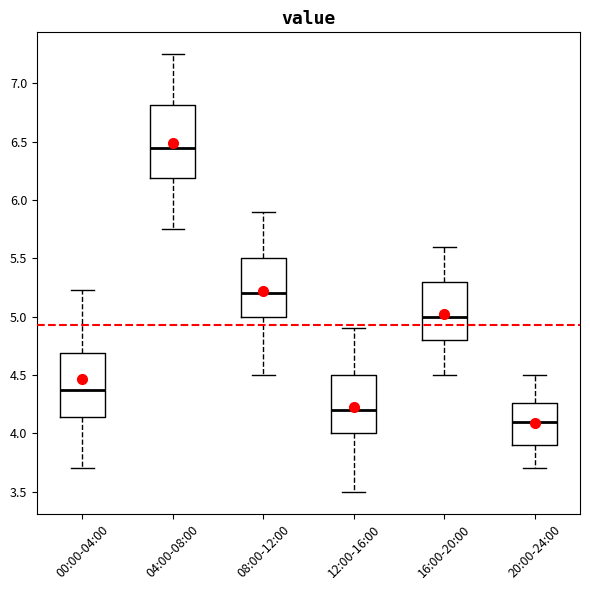

Reading left to right, read every box against the y-axis: the position of its median line, the range the box covers, and the ends of its whiskers. The values are not printed on the chart, so give them approximately, as read against the axis.

00:00-04:00: median 4.40, box 4.15 to 4.70, whiskers 3.70 to 5.25
04:00-08:00: median 6.45, box 6.20 to 6.80, whiskers 5.75 to 7.25
08:00-12:00: median 5.20, box 5.00 to 5.50, whiskers 4.50 to 5.90
12:00-16:00: median 4.20, box 4.00 to 4.50, whiskers 3.50 to 4.90
16:00-20:00: median 5.00, box 4.80 to 5.30, whiskers 4.50 to 5.60
20:00-24:00: median 4.10, box 3.90 to 4.25, whiskers 3.70 to 4.50